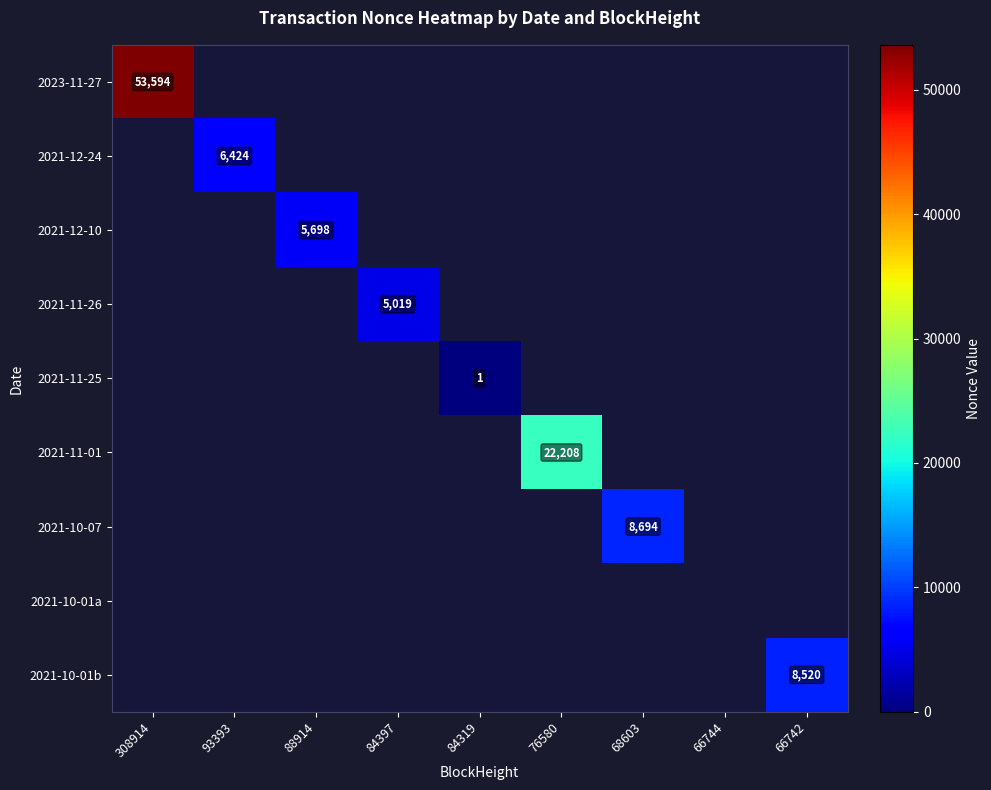

Which category has the highest value across all series?

308914